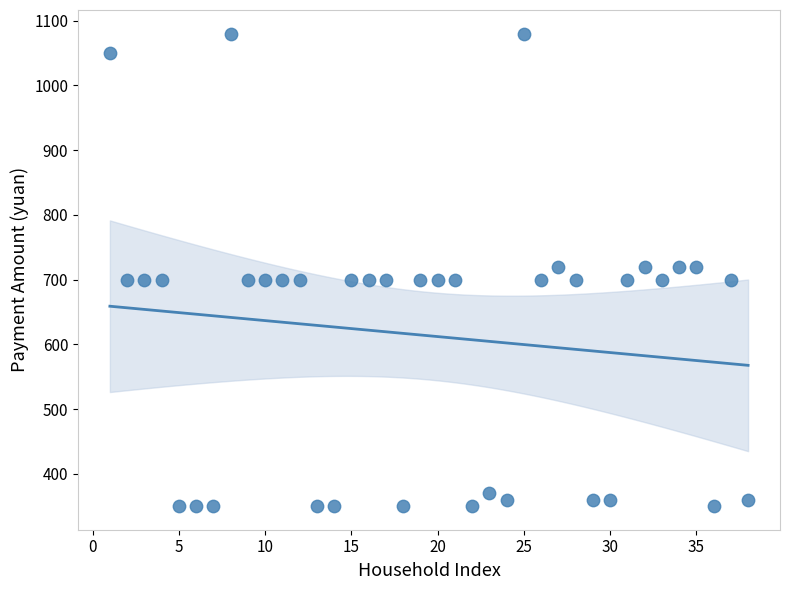

What is the range of Y values (max minus min)?

730